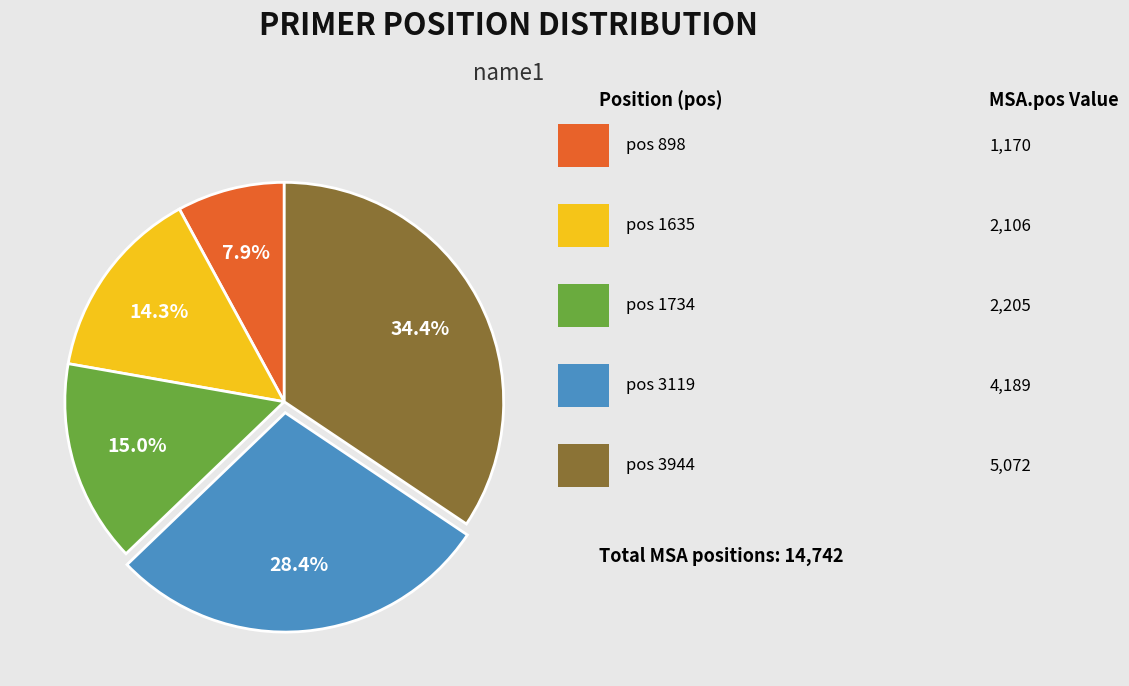

Is there any slice that represents more than half of the pie?

No